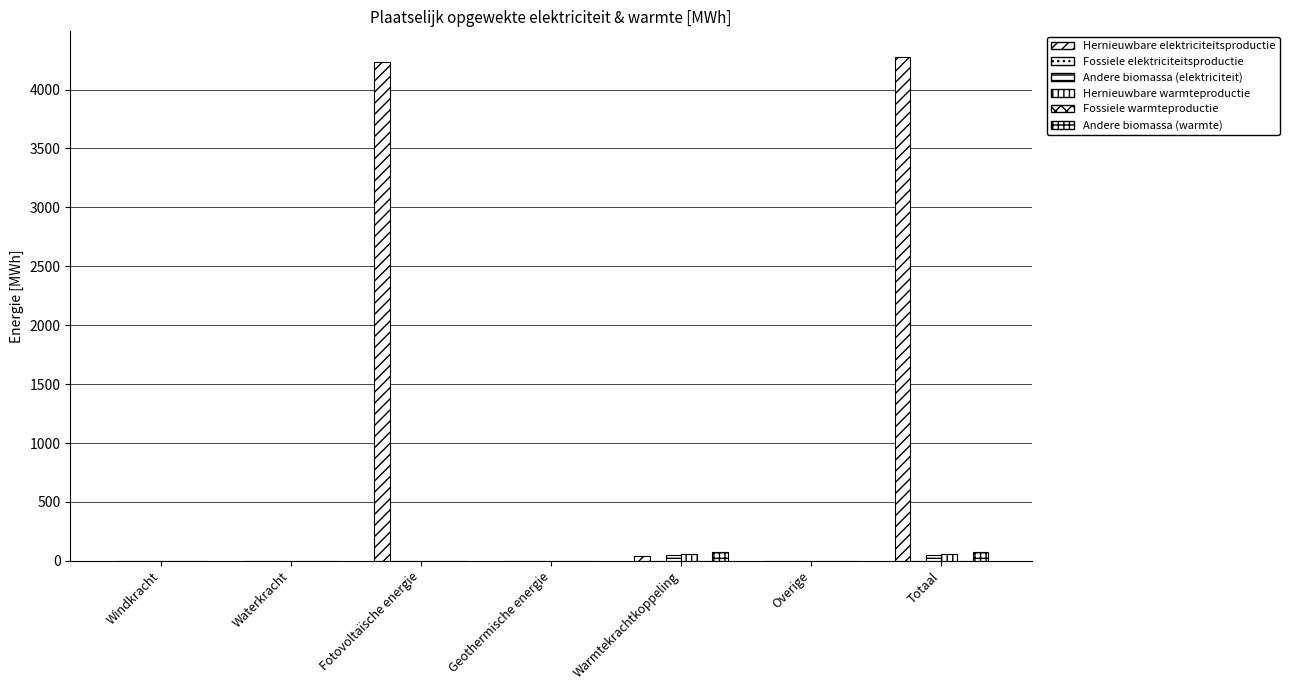

Which series changed the most between Waterkracht and Totaal?

Hernieuwbare elektriciteitsproductie